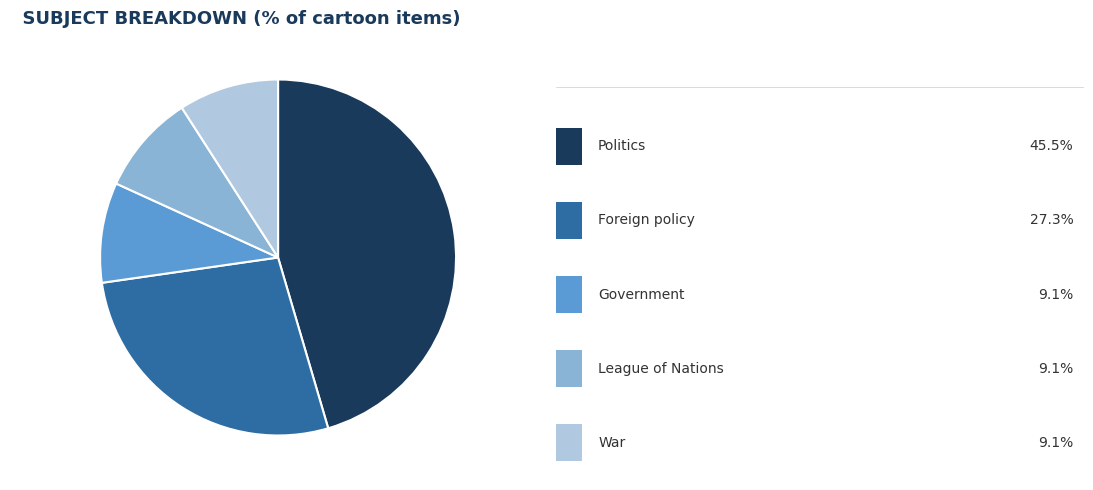

Is there any slice that represents more than half of the pie?

No